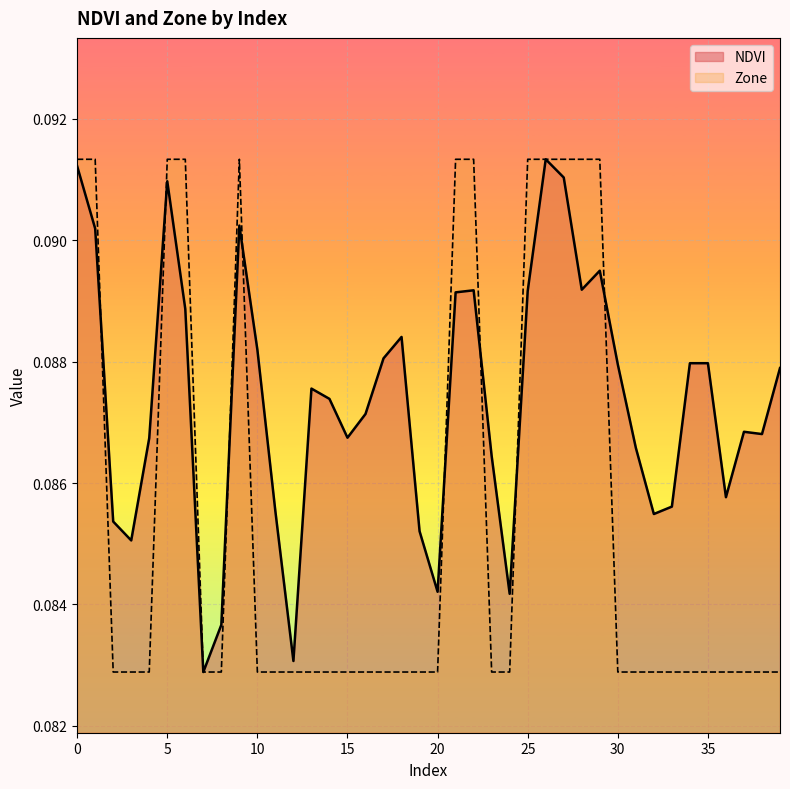

Which series has the widest spread of values?

NDVI